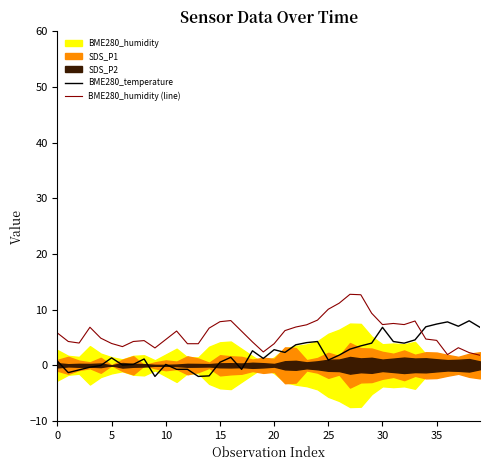

Reading left to right, transcribe all the data shown in this chart.

BME280_temperature: 0.7	-1.3	-0.8	-0.3	-0.0	1.3	0.1	0.2	1.1	-2.0	0.2	-0.7	-0.7	-2.0	-1.9	0.5	1.4	-0.7	2.6	1.2	2.8	2.3	3.7	4.1	4.3	0.9	1.8	2.9	3.5	4.0	6.8	4.3	4.0	4.6	6.9	7.4	7.8	7.0	8.0	6.8
BME280_humidity (line): 5.8	4.3	4.0	6.8	4.9	3.9	3.4	4.3	4.4	3.1	4.6	6.2	3.9	3.9	6.7	7.8	8.0	6.1	4.2	2.4	3.9	6.2	6.9	7.3	8.1	10.1	11.2	12.8	12.7	9.4	7.3	7.5	7.3	8.0	4.7	4.5	1.9	3.2	2.3	1.8